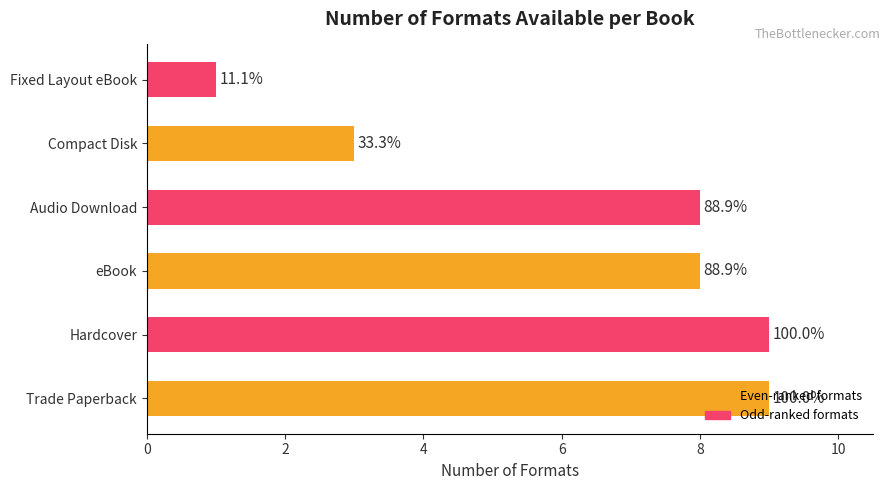

Are the bars horizontal?

Yes